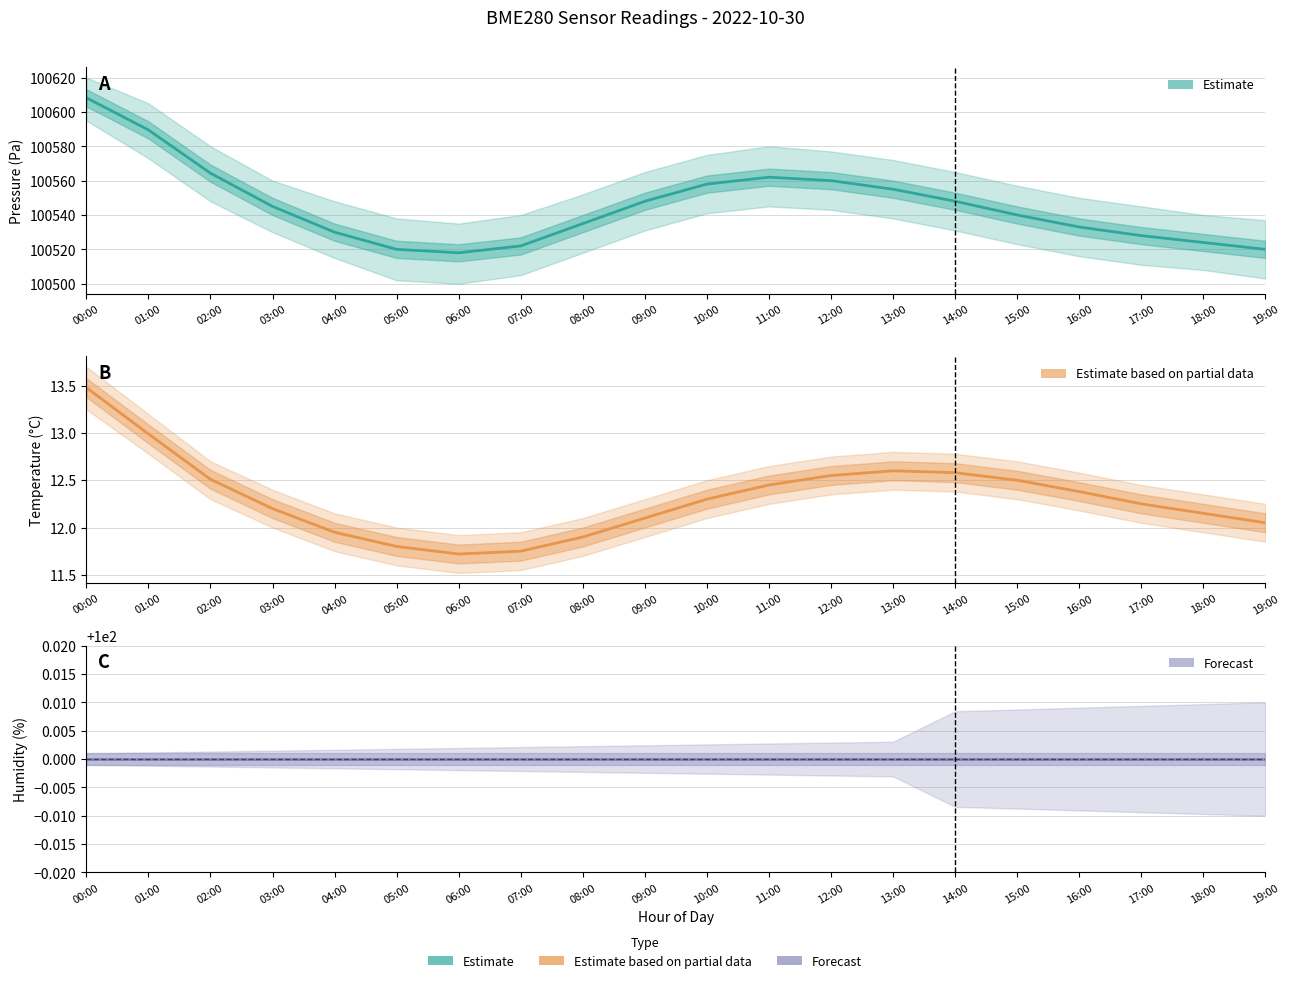

Does the chart display data point markers on the line(s)?

No